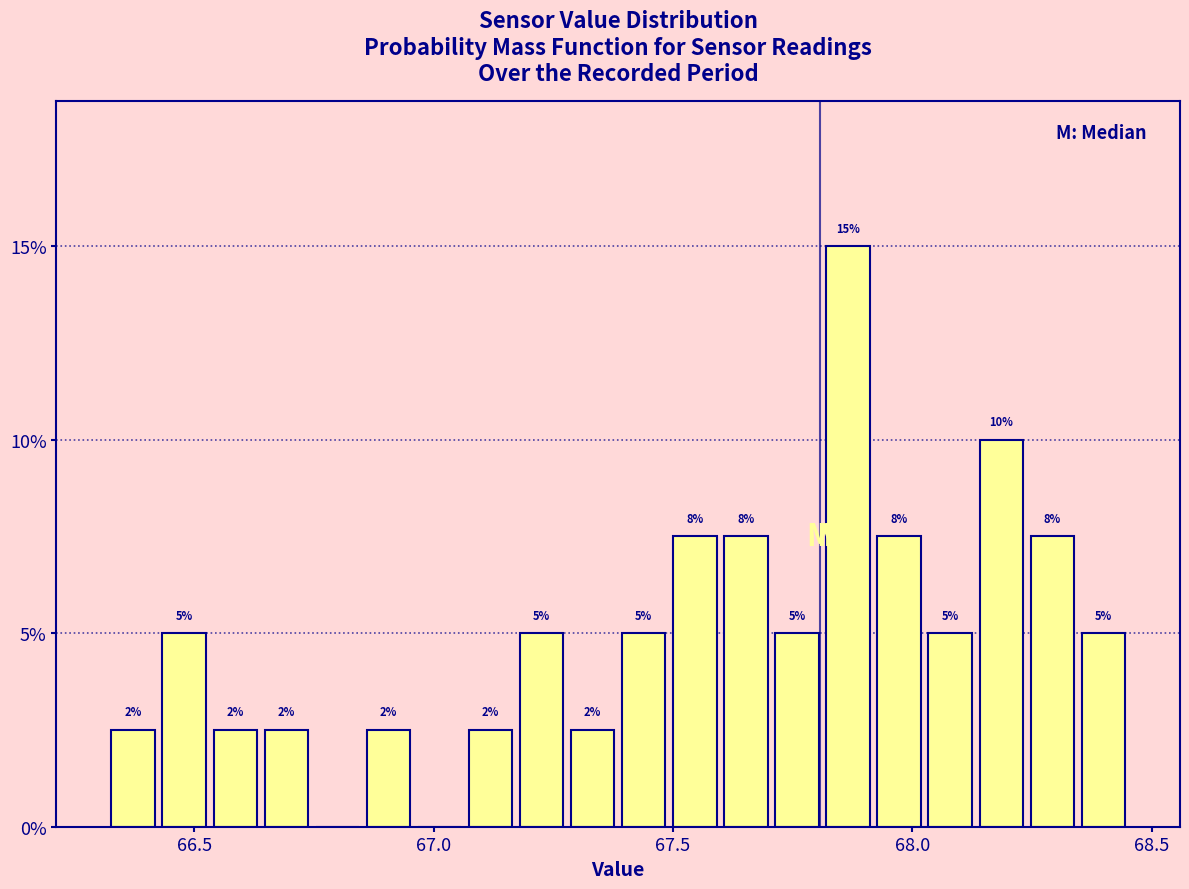

Around what value on the x-axis is the tallest bar? Give the approximate position of its centre, as read against the axis.

67.85